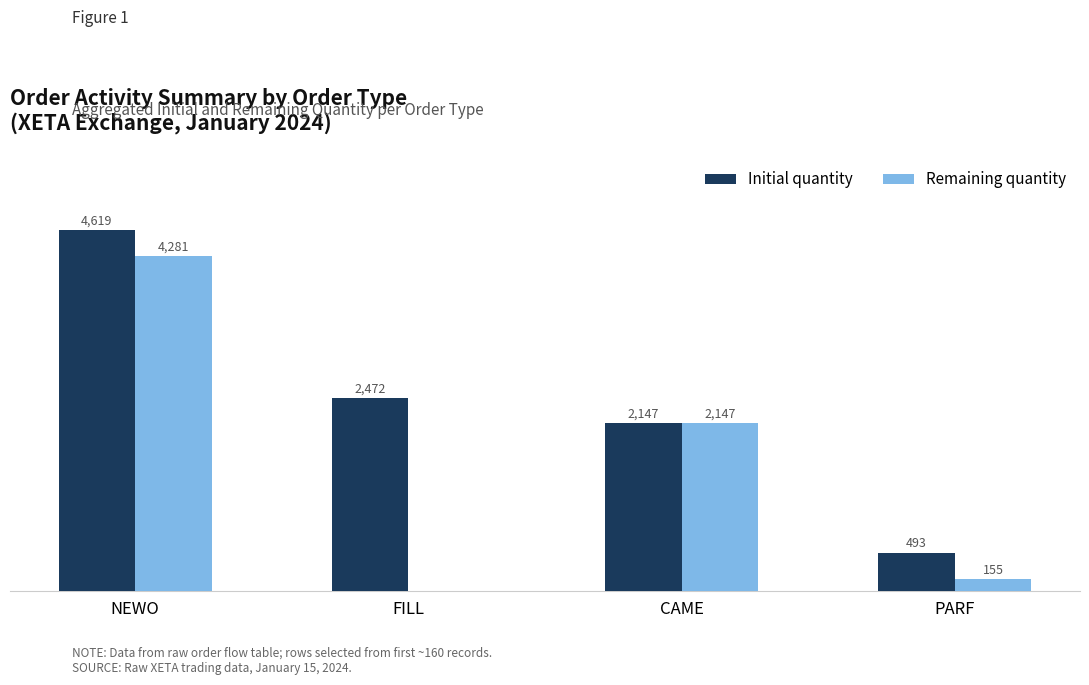

At which label does Initial quantity reach its peak?

NEWO